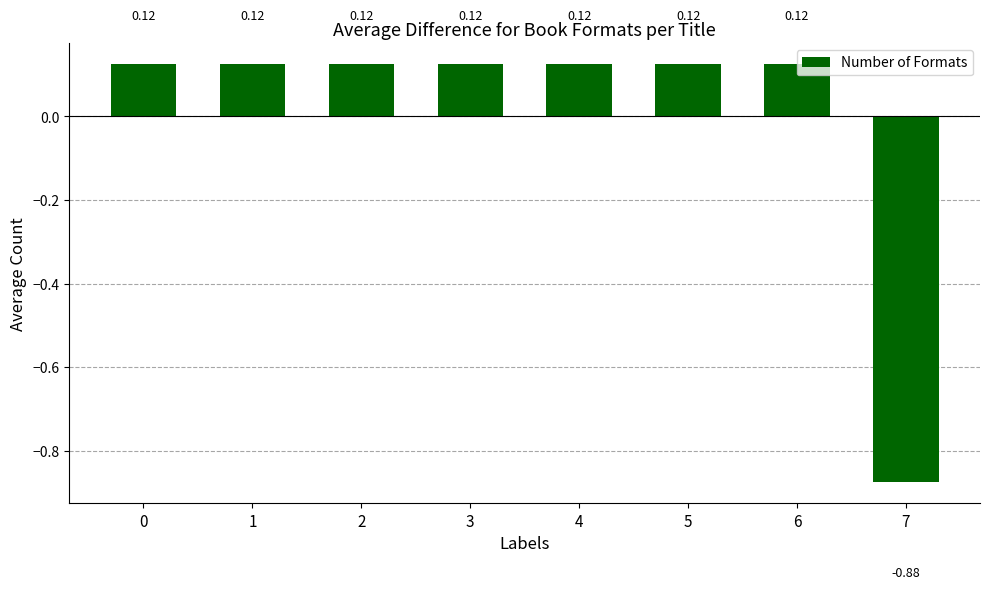

Is it true that the value at 4 is 0.2?

False